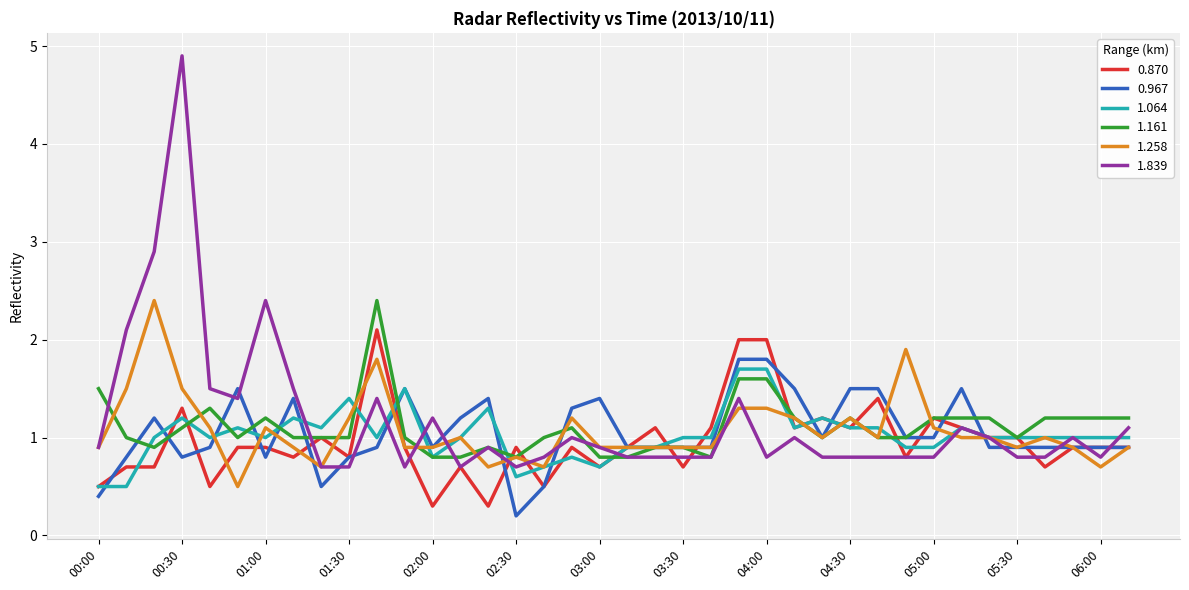

How many lines are shown in the chart?

6